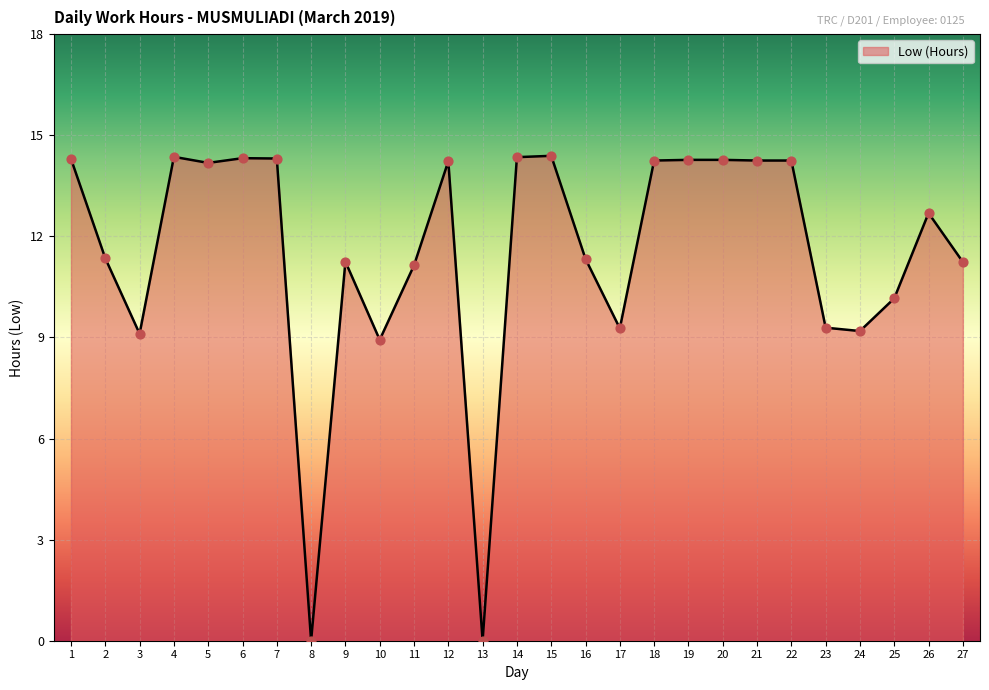

What is the change in value from 14 to 19?

-0.1